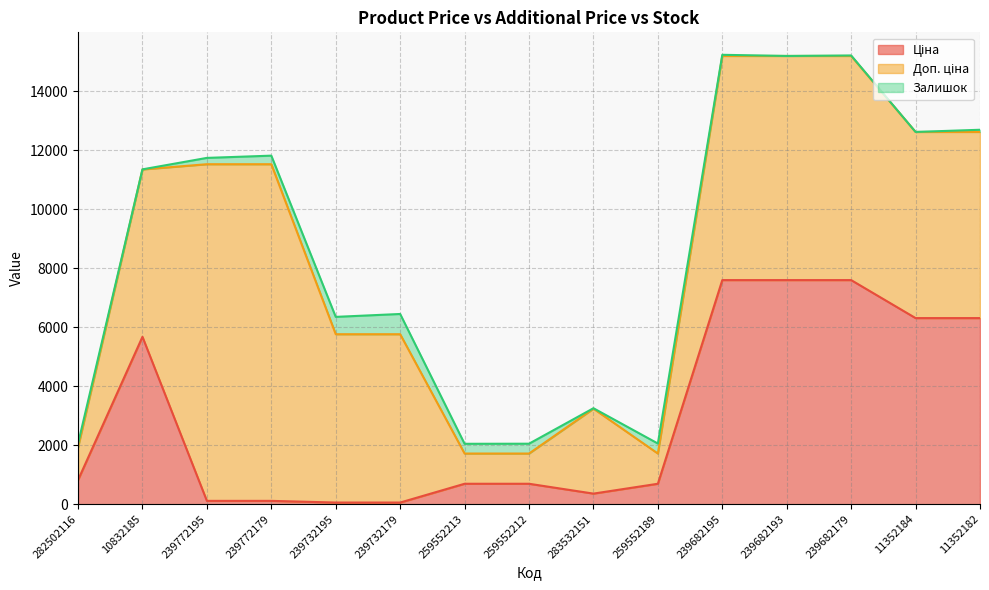

What is the approximate value of Ціна at 239682193?

7596.5